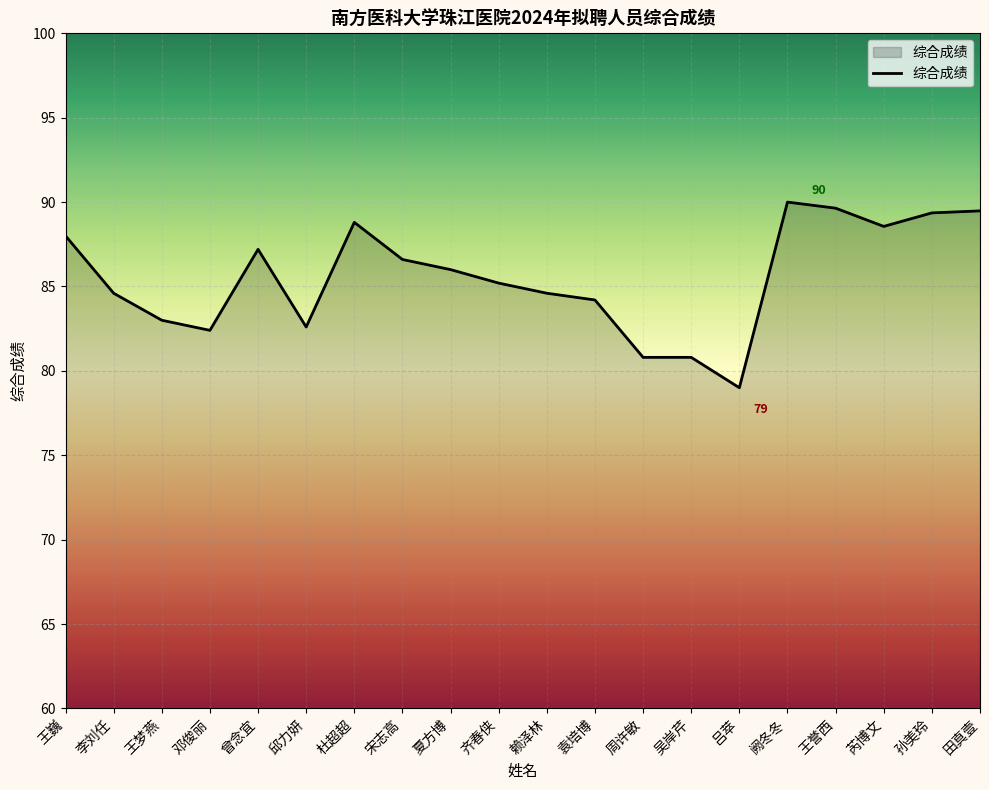

What is the maximum value shown in the chart?

90.0